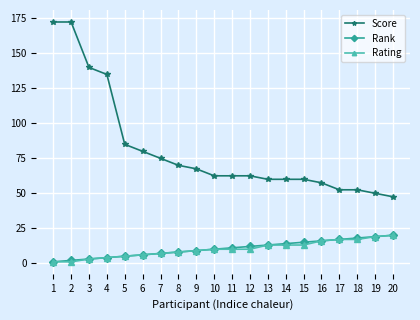

What is the value of the Score point at the 7th from the left?

75.0